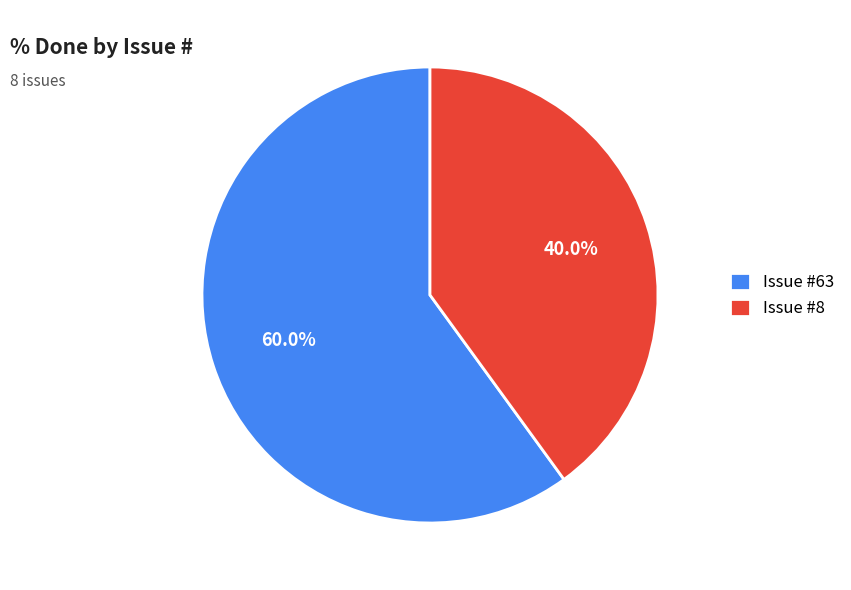

Which category has the biggest portion of the pie?

Issue #63